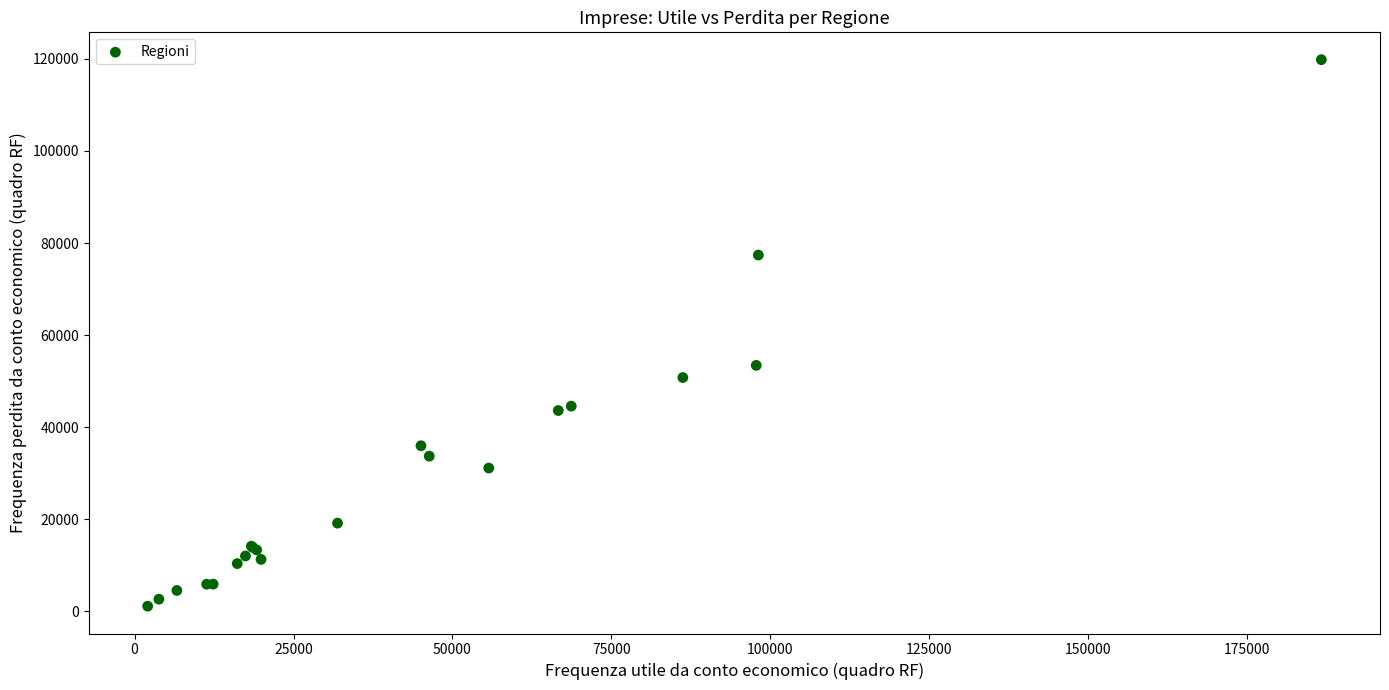

What Y value in the scatter plot is closest to 60477?

53432